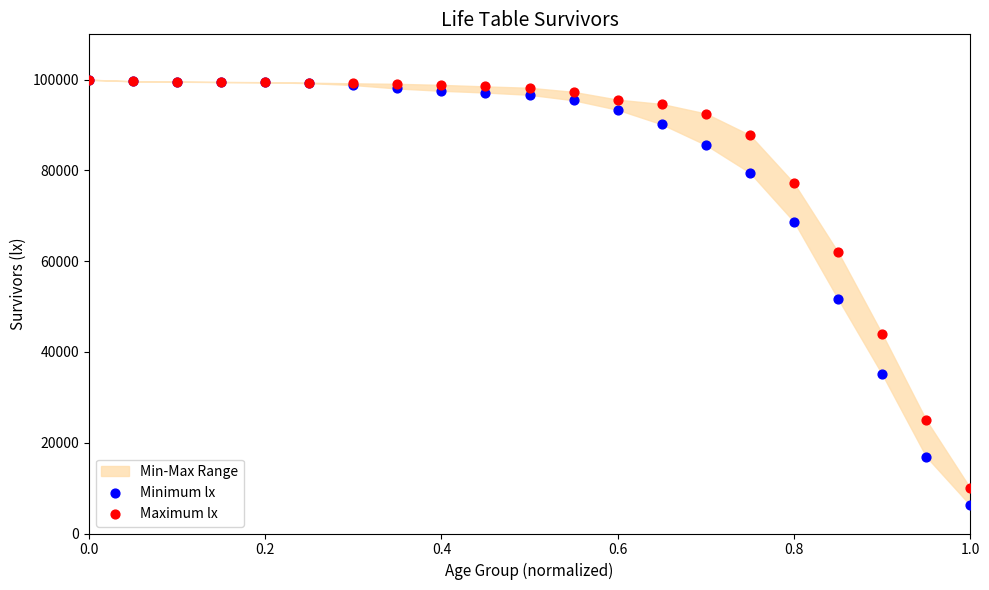

In the Minimum lx series, what Y value is closest to 53116?

51702